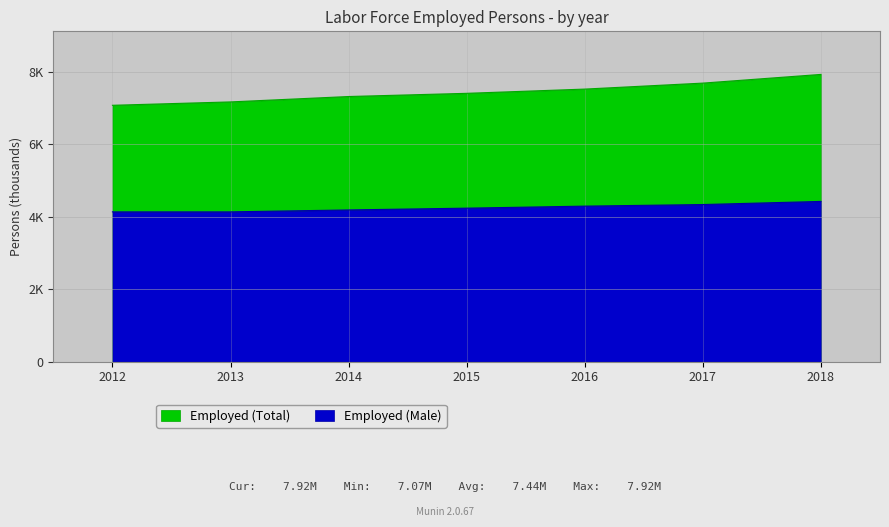

At which category does the chart reach its peak across all series?

2018